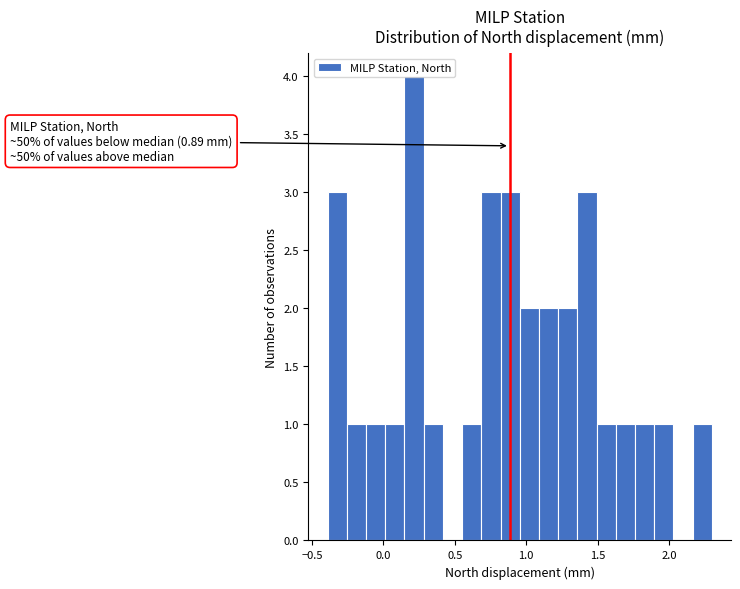

Read against the x-axis, roughly where is the centre of the tallest bar?

0.20